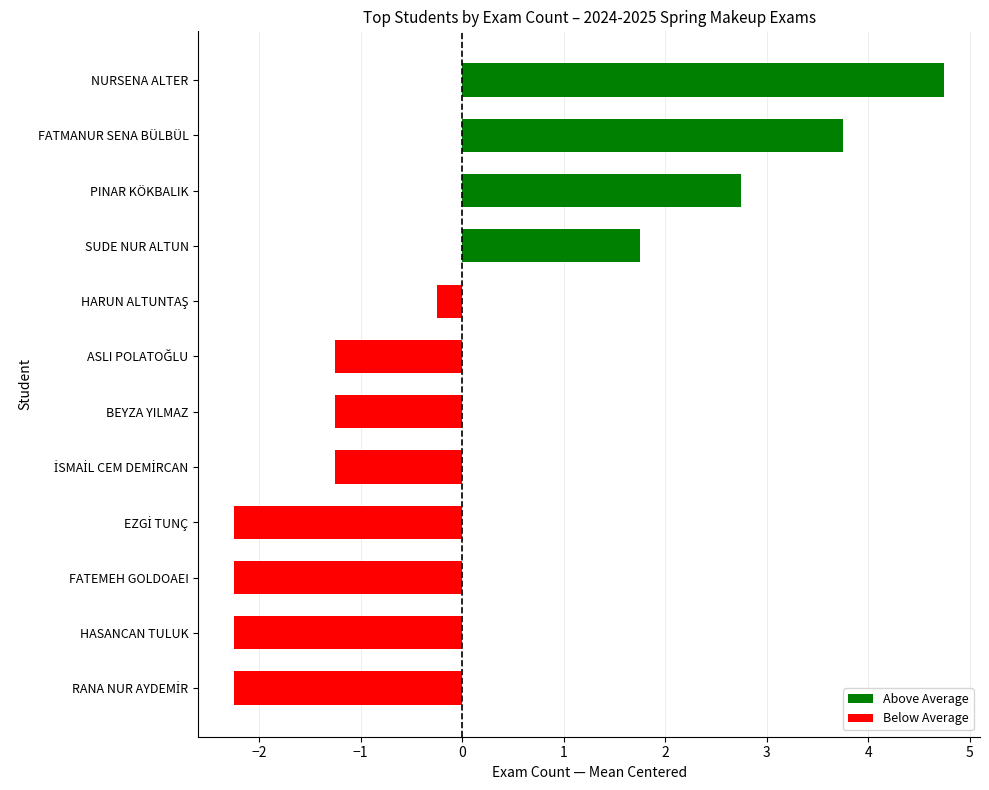

What is the smallest value displayed?

-2.2